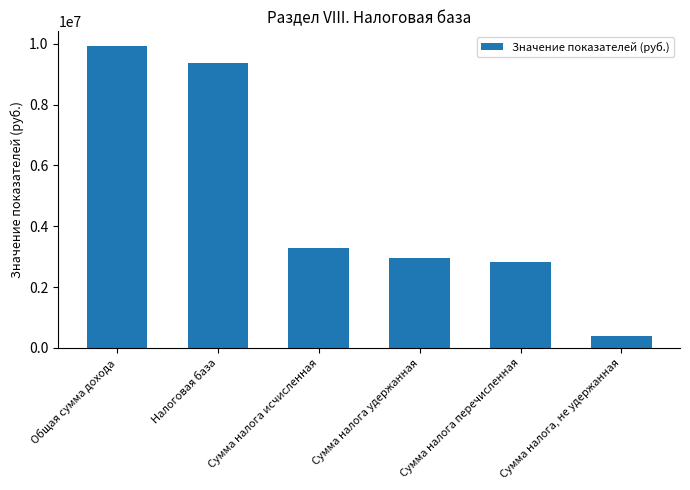

Rank the categories by value from highest to lowest.

Общая сумма дохода, Налоговая база, Сумма налога исчисленная, Сумма налога удержанная, Сумма налога перечисленная, Сумма налога, не удержанная